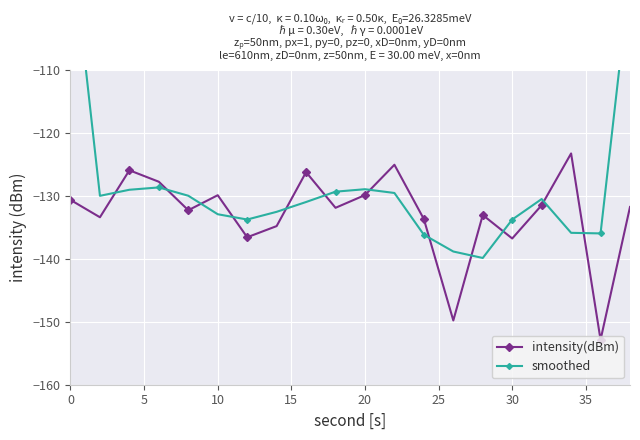

True or false: intensity(dBm) has a value of -129.9 at 20.

True